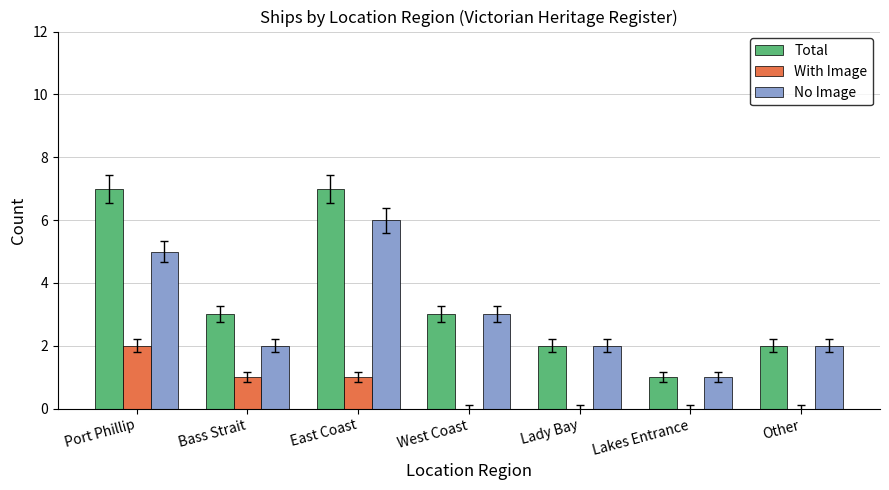

What is the spread (max minus min) of values at Lakes Entrance?

1